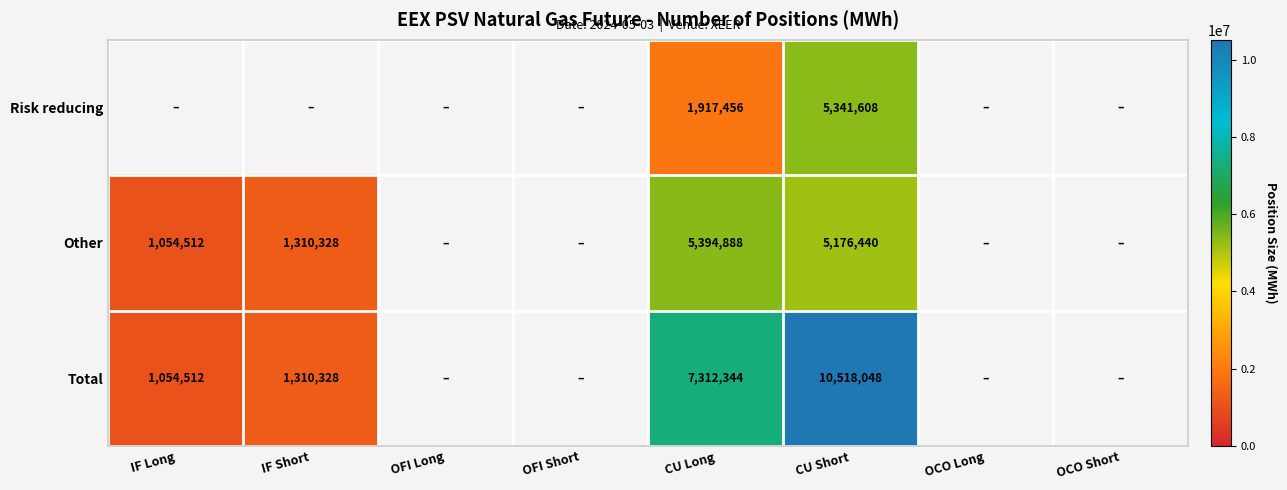

Rank the series at CU Long from lowest to highest value.

Risk reducing, Other, Total